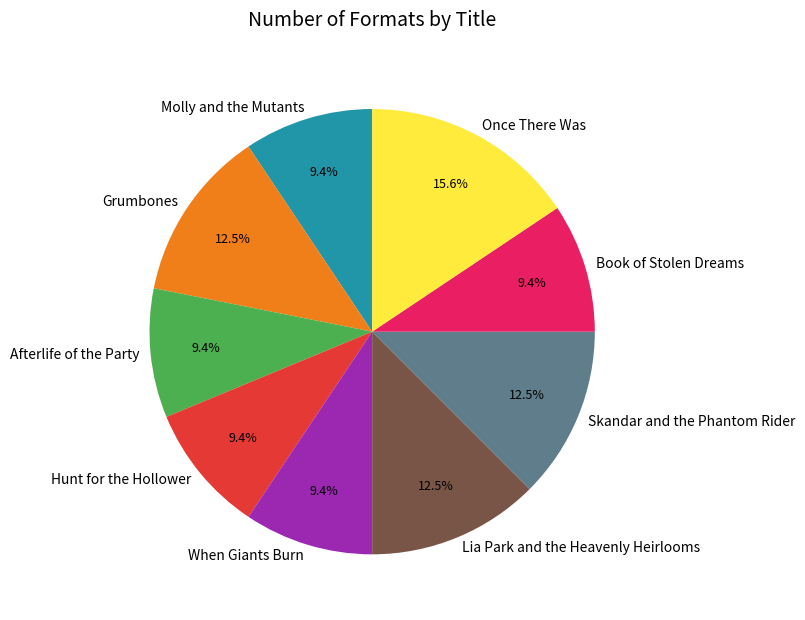

Which category has the biggest portion of the pie?

Once There Was